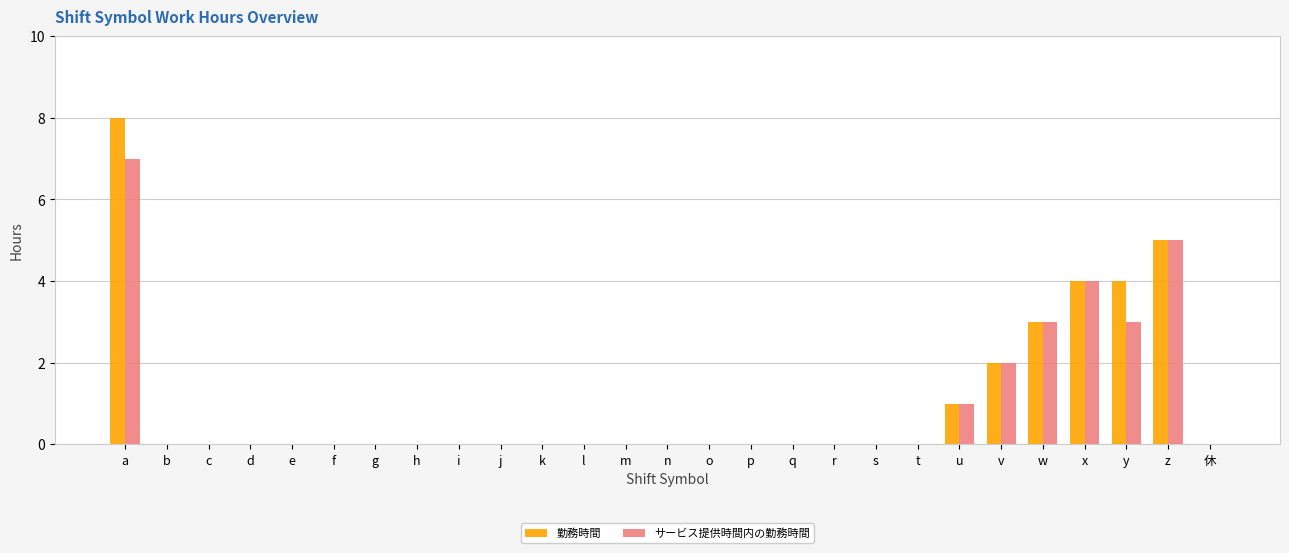

What is the maximum value for サービス提供時間内の勤務時間?

7